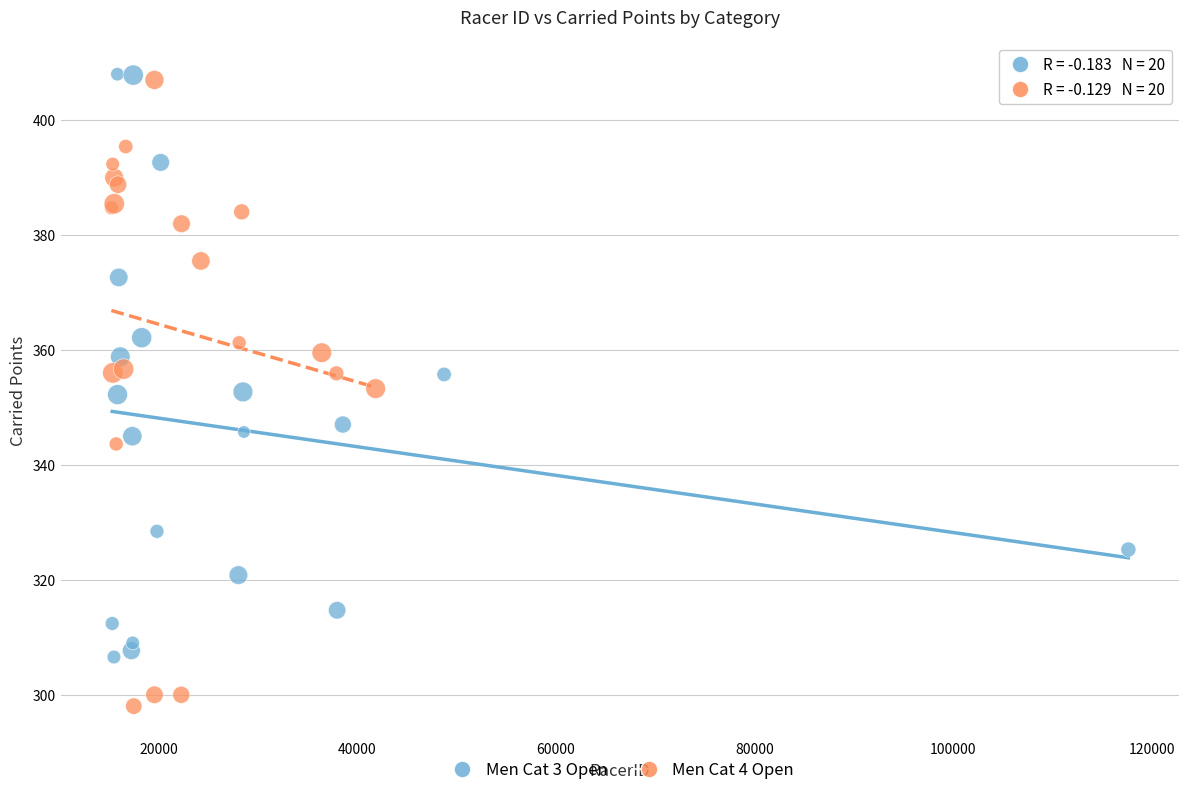

What are all the series names shown in the legend?

Men Cat 3 Open, Men Cat 4 Open